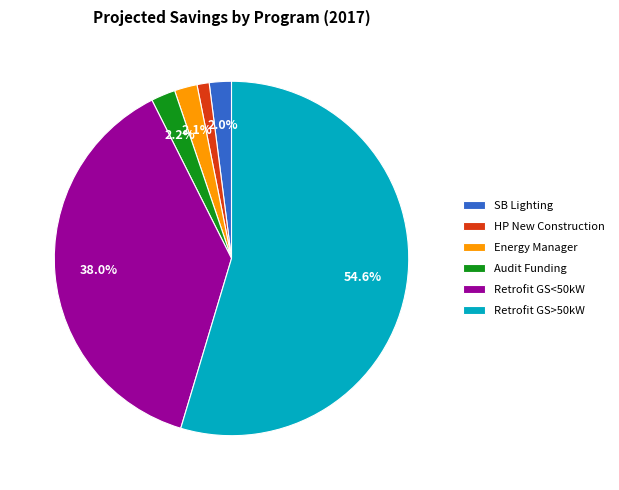

Is the sum of SB Lighting and Retrofit GS>50kW greater than half?

Yes